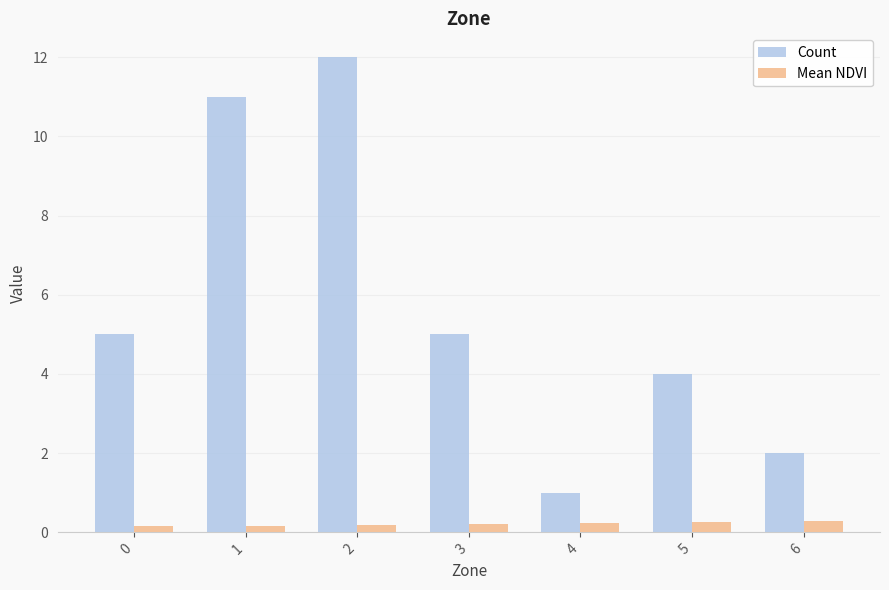

Which series has the widest spread of values?

Count